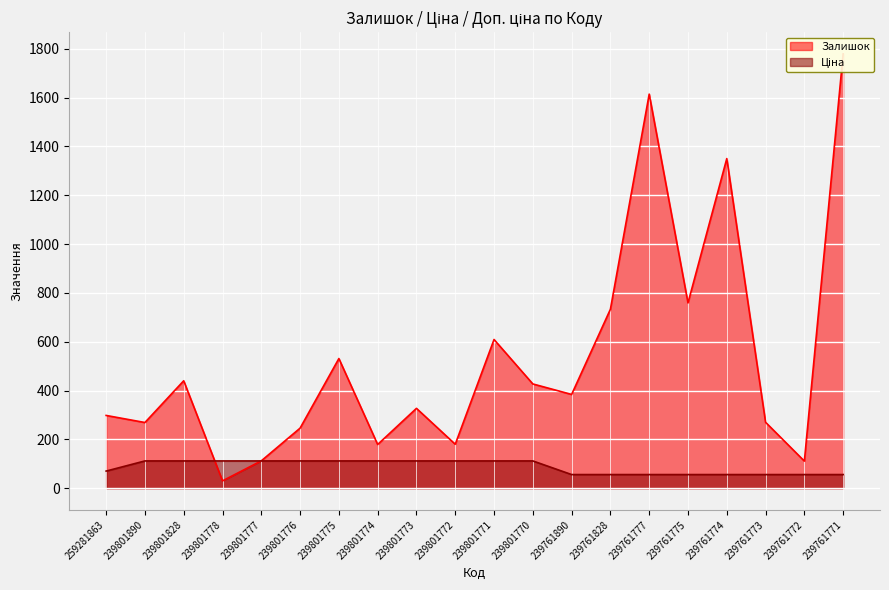

At which category does Залишок reach its first local valley?

239801890